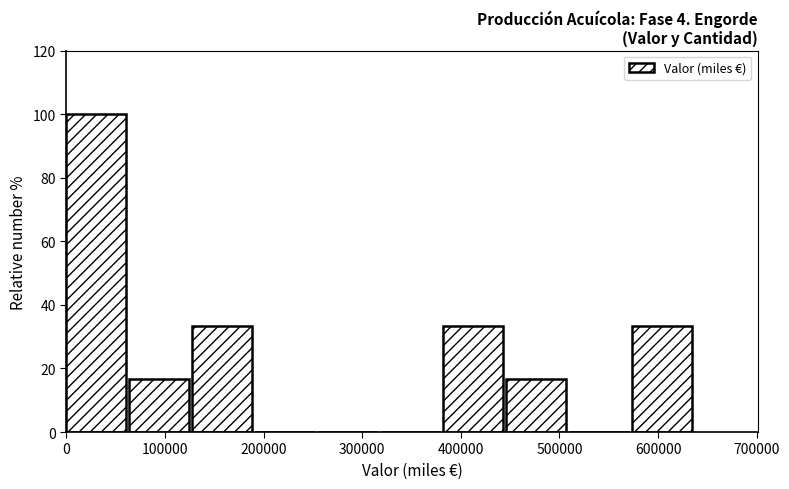

Over which range of the x-axis is the bar tallest?

0 to 60000